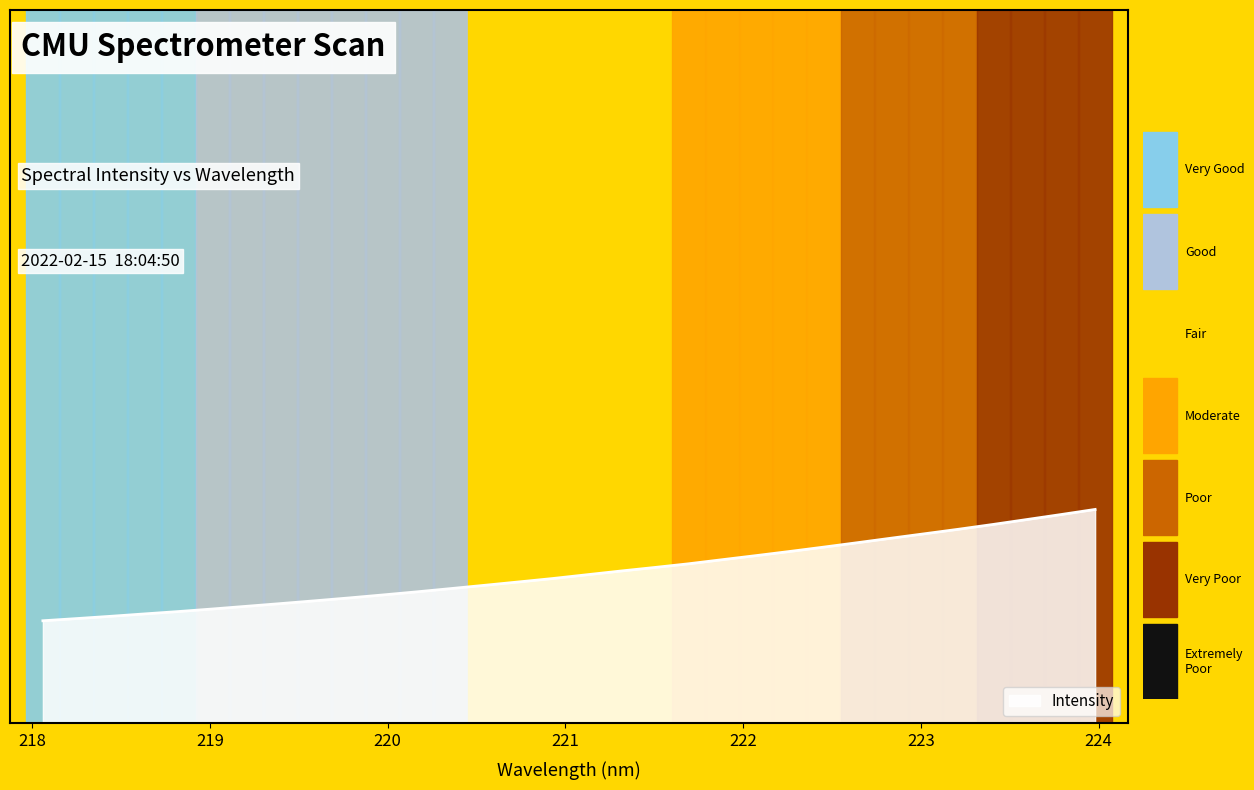

Does the chart have visible grid lines?

No